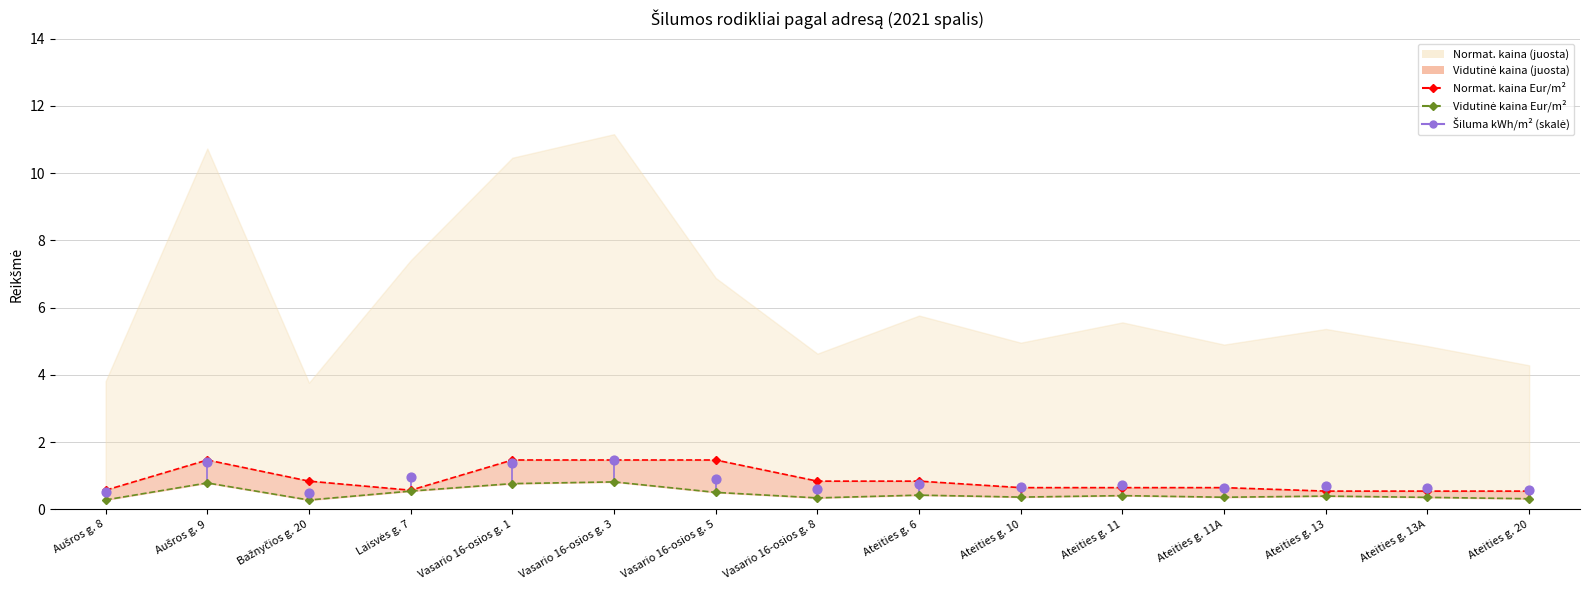

What is the total value across all series at Ateities g. 13A?

0.9